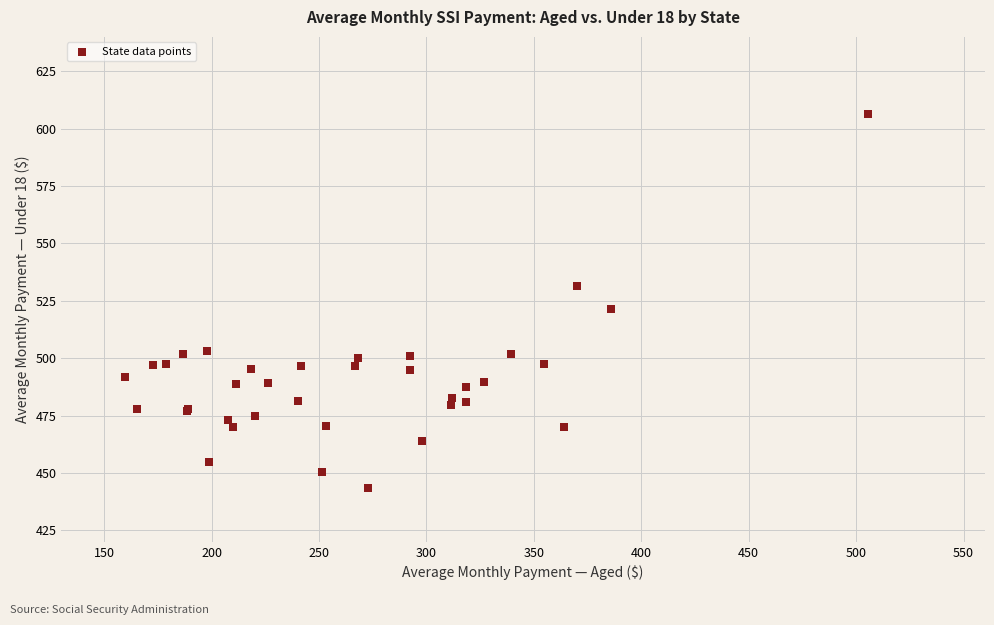

What Y value in the scatter plot is closest to 524?

521.6